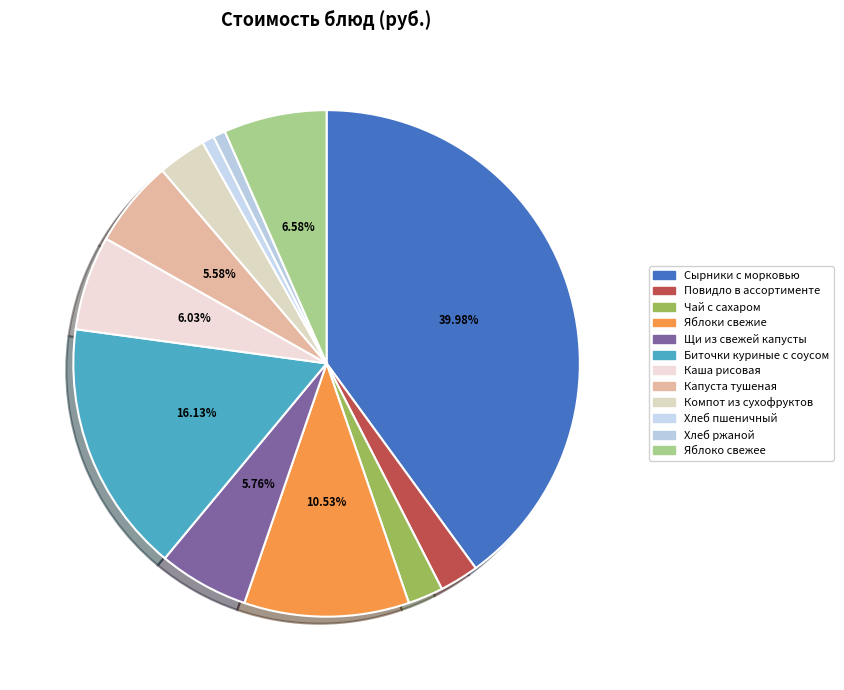

Rank the categories by value from highest to lowest.

Сырники с морковью, Биточки куриные с соусом, Яблоки свежие, Яблоко свежее, Каша рисовая, Щи из свежей капусты, Капуста тушеная, Компот из сухофруктов, Повидло в ассортименте, Чай с сахаром, Хлеб ржаной, Хлеб пшеничный